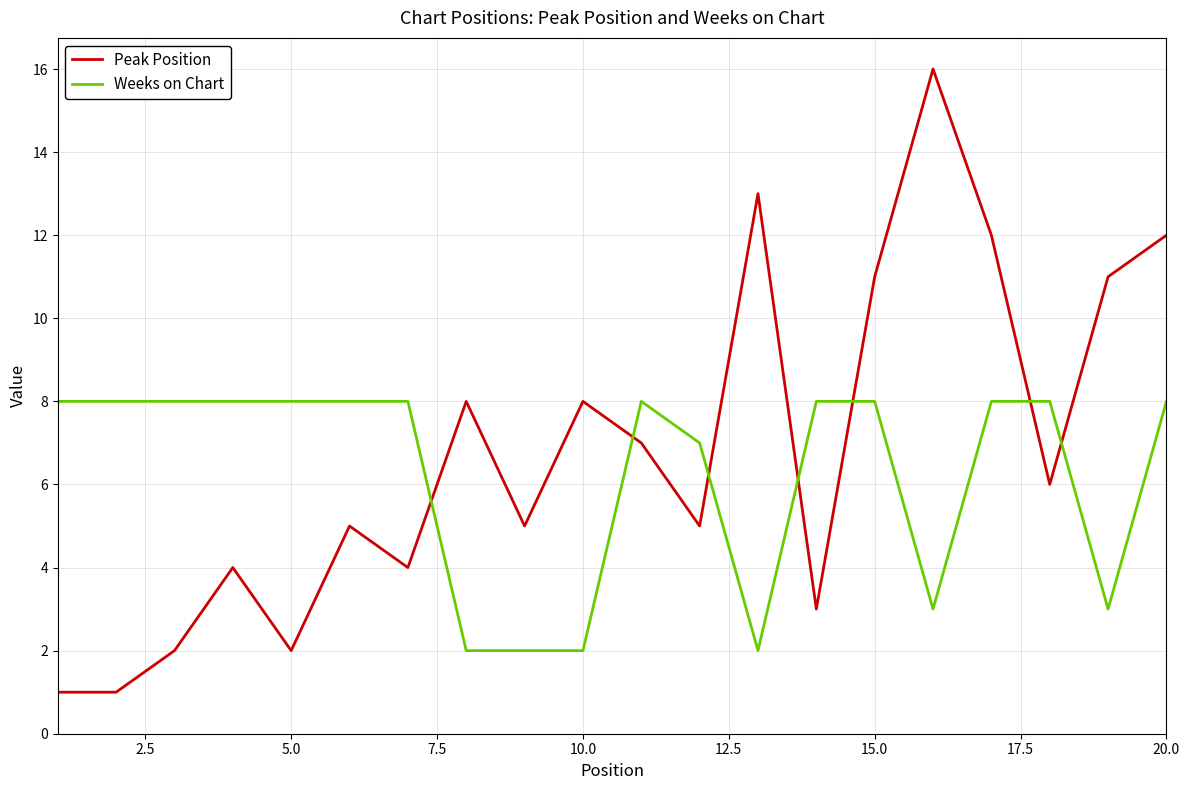

How many intersections are there between Weeks on Chart and Peak Position?

7